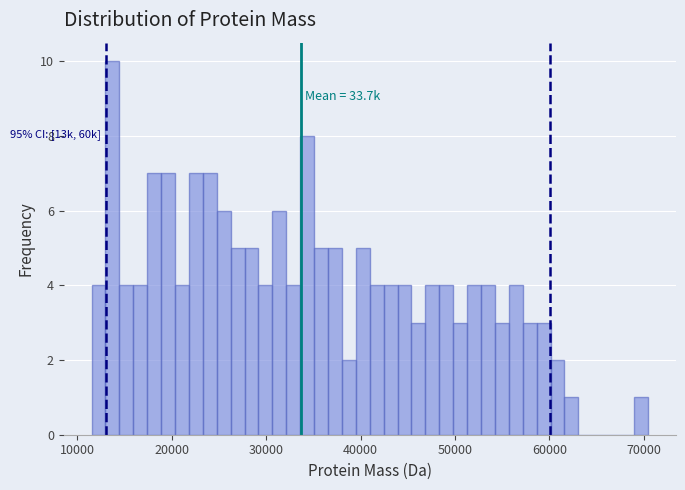

Around what value on the x-axis is the tallest bar? Give the approximate position of its centre, as read against the axis.

14000